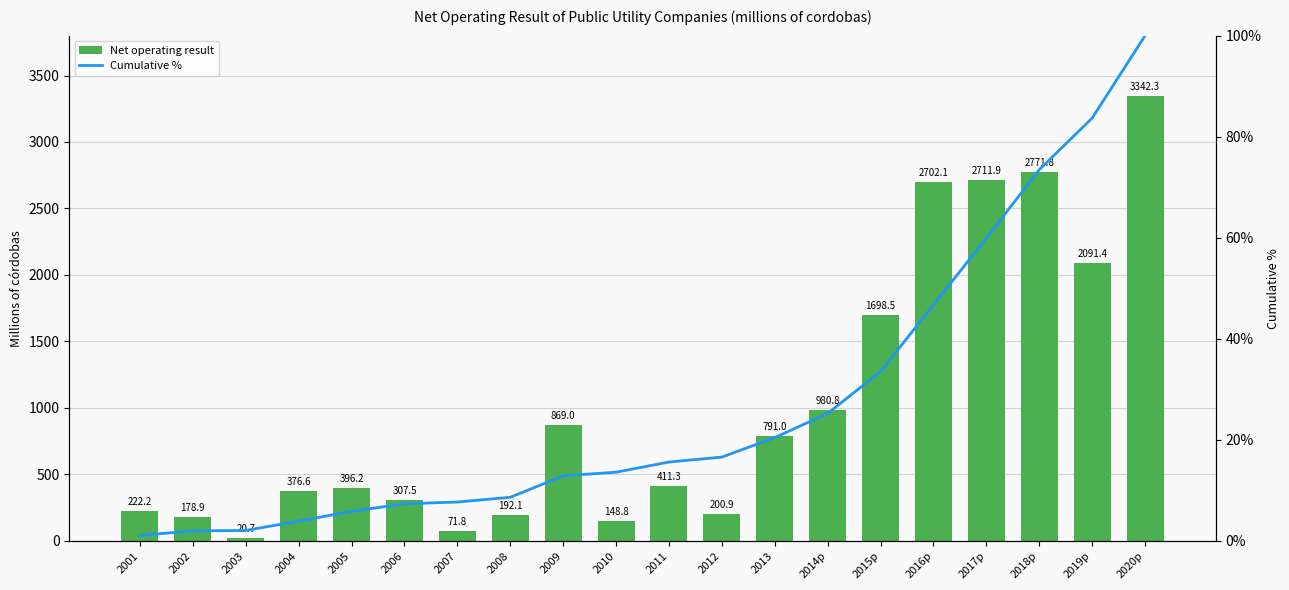

Between 2012 and 2017p, which is larger?

2017p